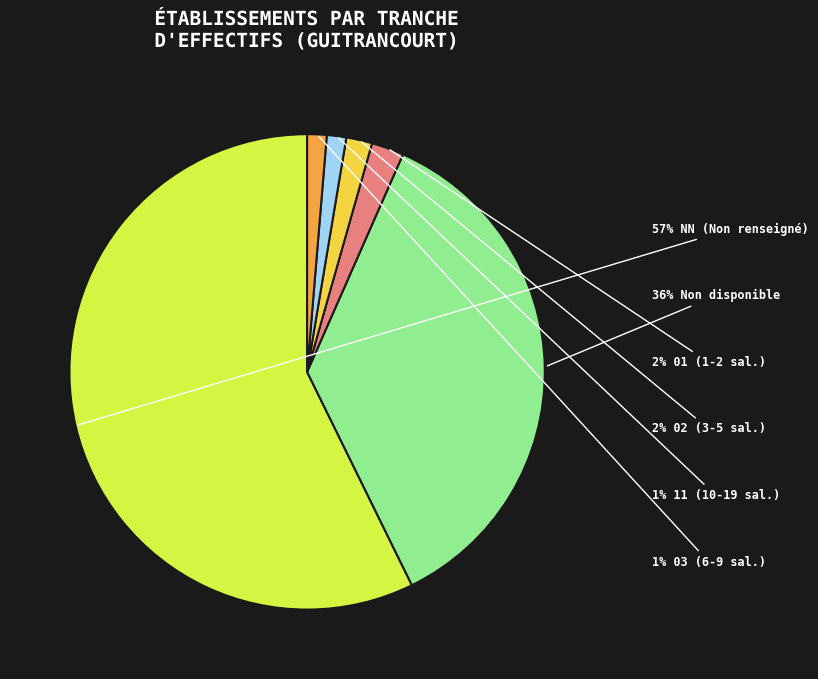

Rank the categories by value from lowest to highest.

11, 03, 02, 01, , NN